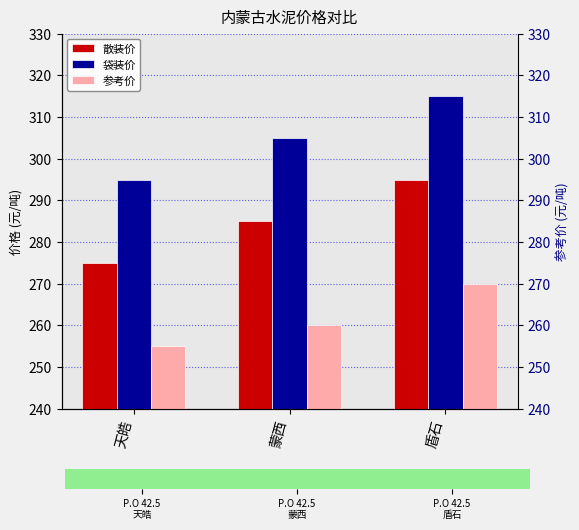

What are all the series names shown in the legend?

散装价, 袋装价, 参考价